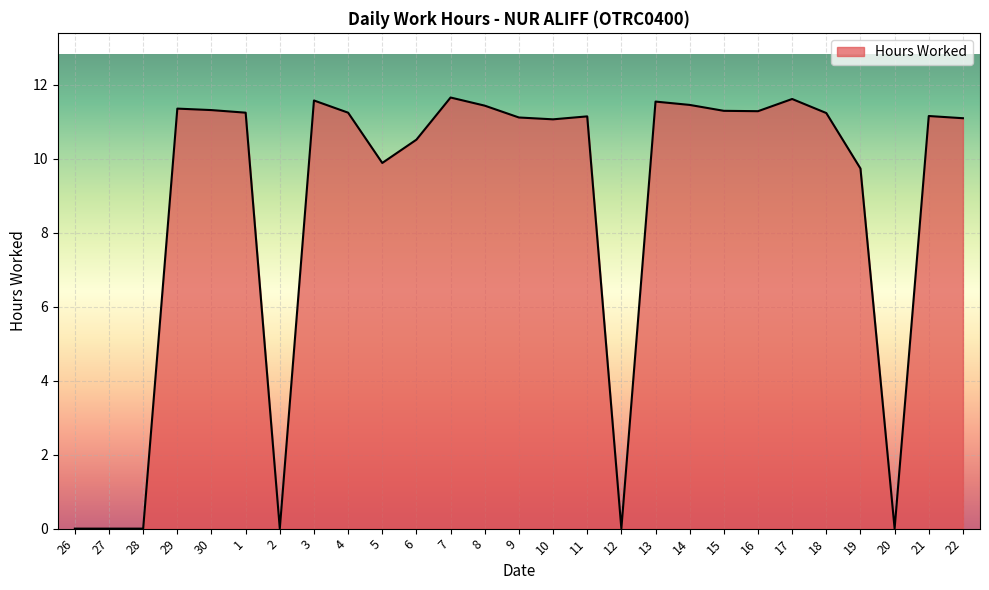

What is the difference between the maximum and minimum values?

11.7